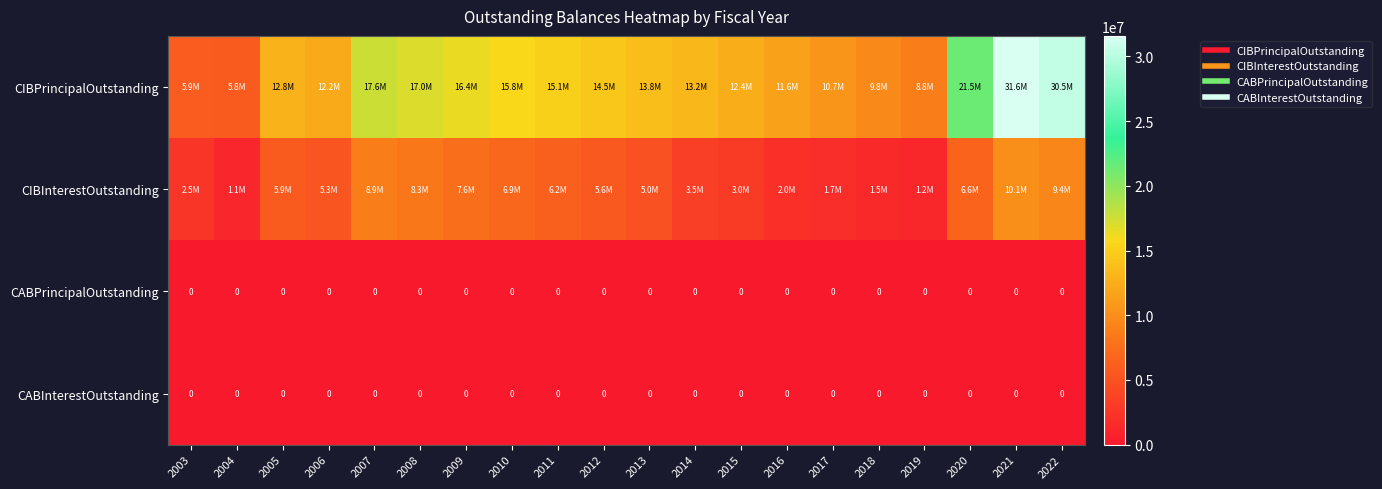

How many values in the CIBPrincipalOutstanding series exceed 13800000?

9